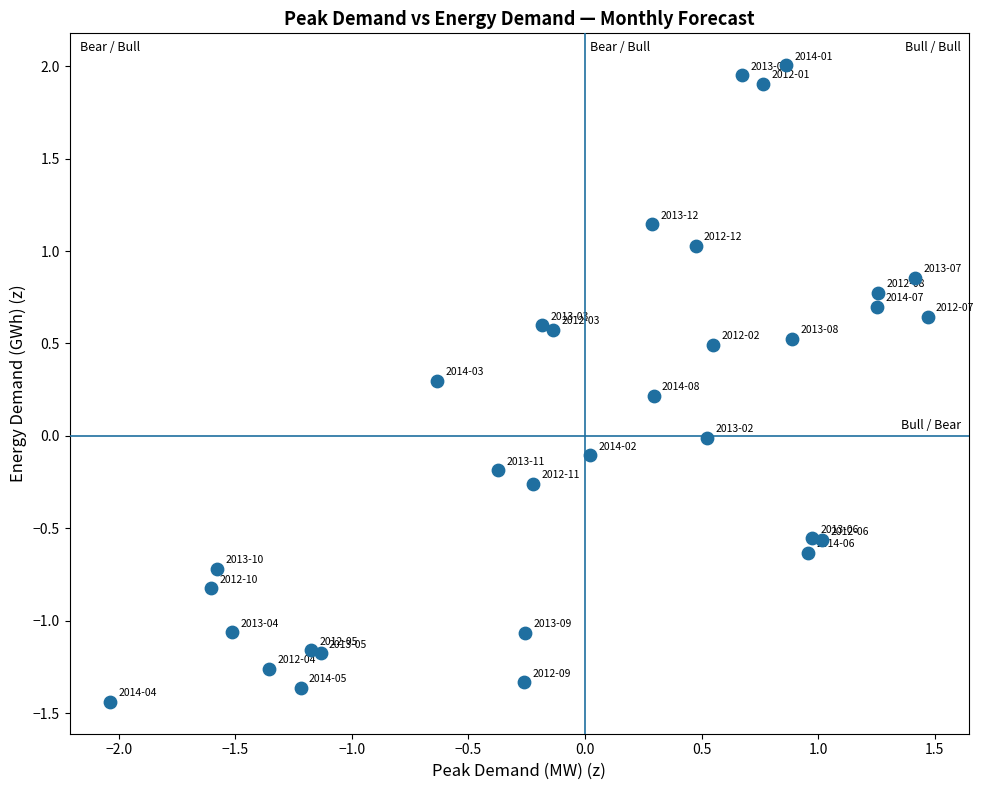

What is the range of X values (max minus min)?

3.5